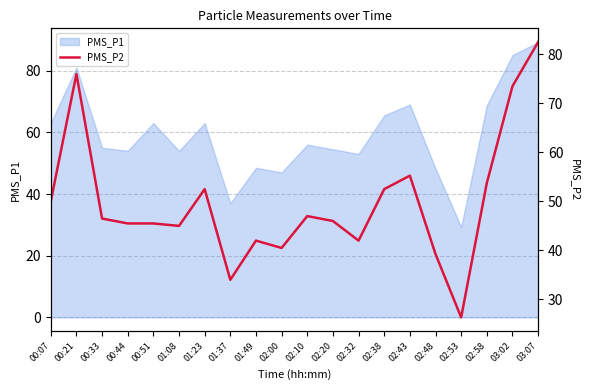

What is the difference between the maximum and minimum values?

56.2